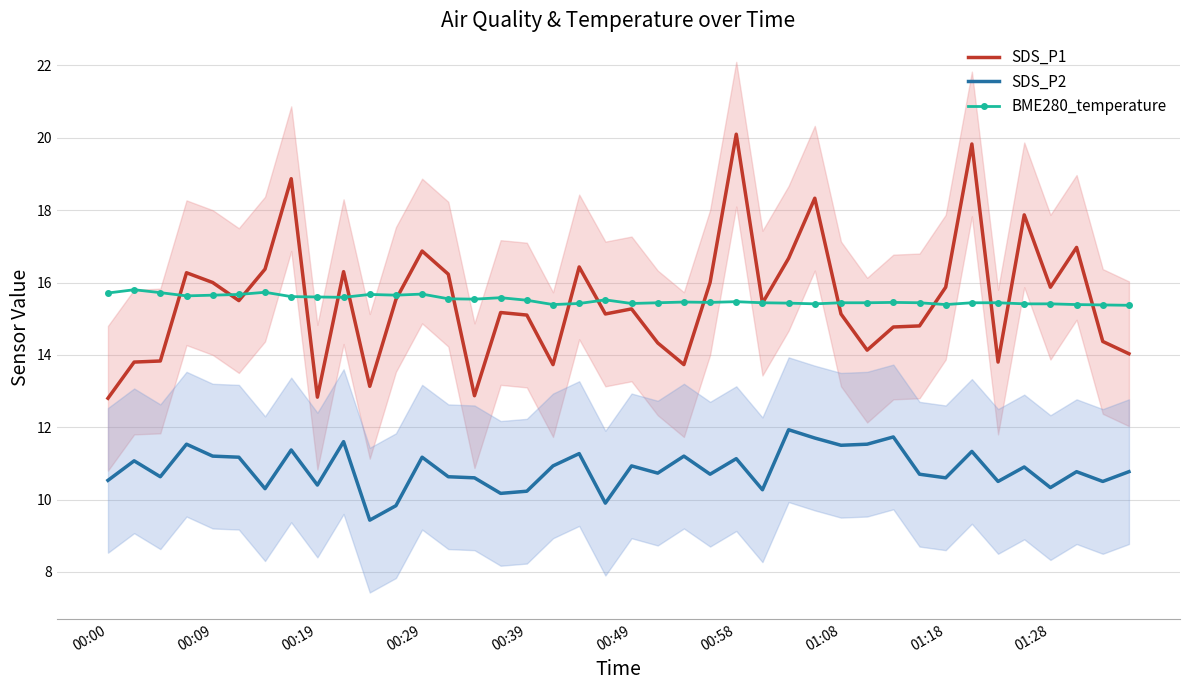

True or false: SDS_P2 has more than 2 interior local peaks.

True